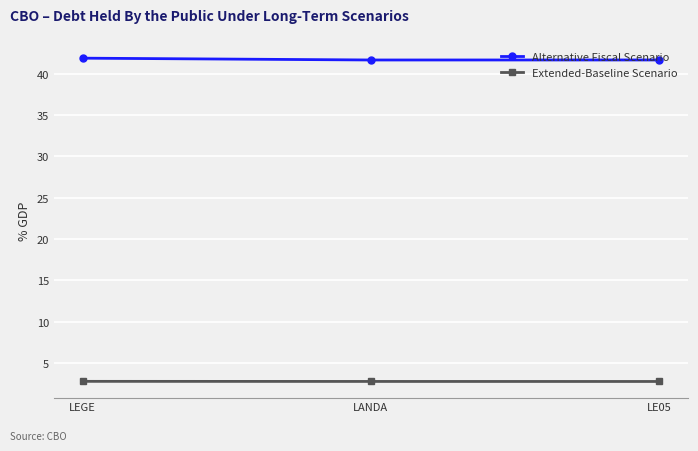

What value does the Alternative Fiscal Scenario series have at LEGE?

41.9